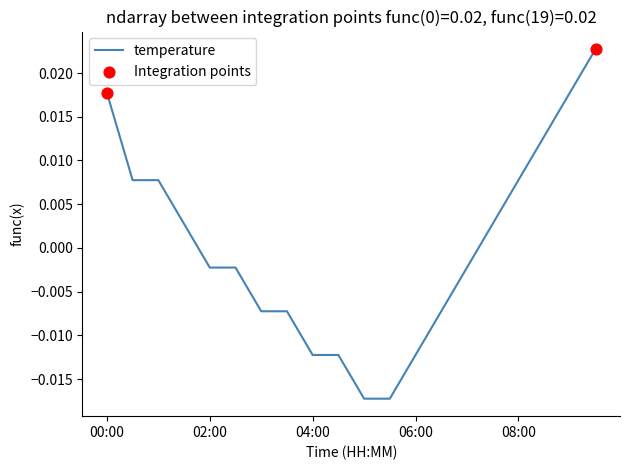

How many lines are shown in the chart?

1